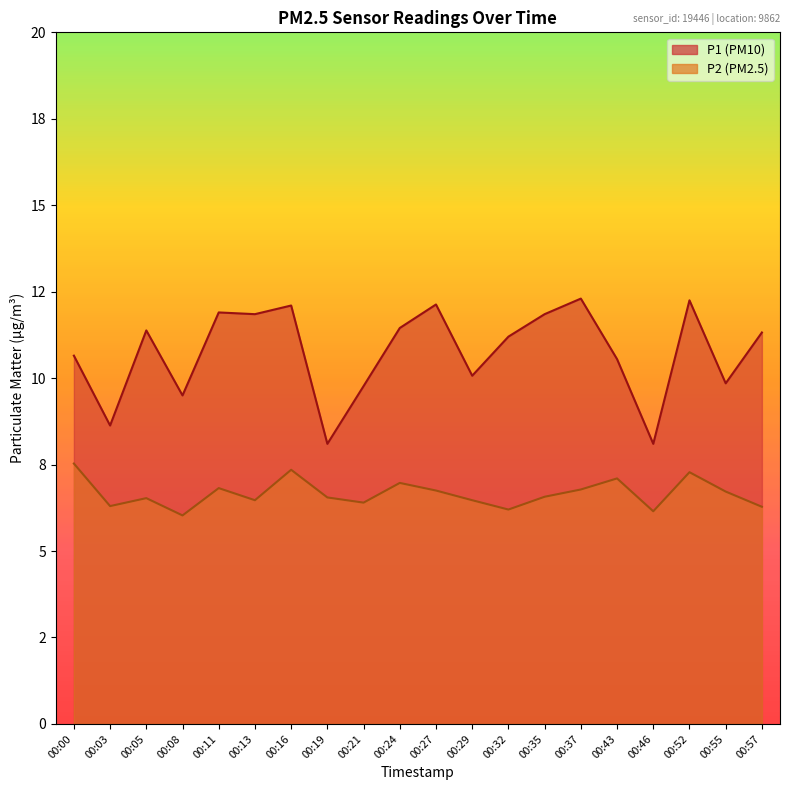

True or false: P1 has a value of 8.6 at 00:03.

True